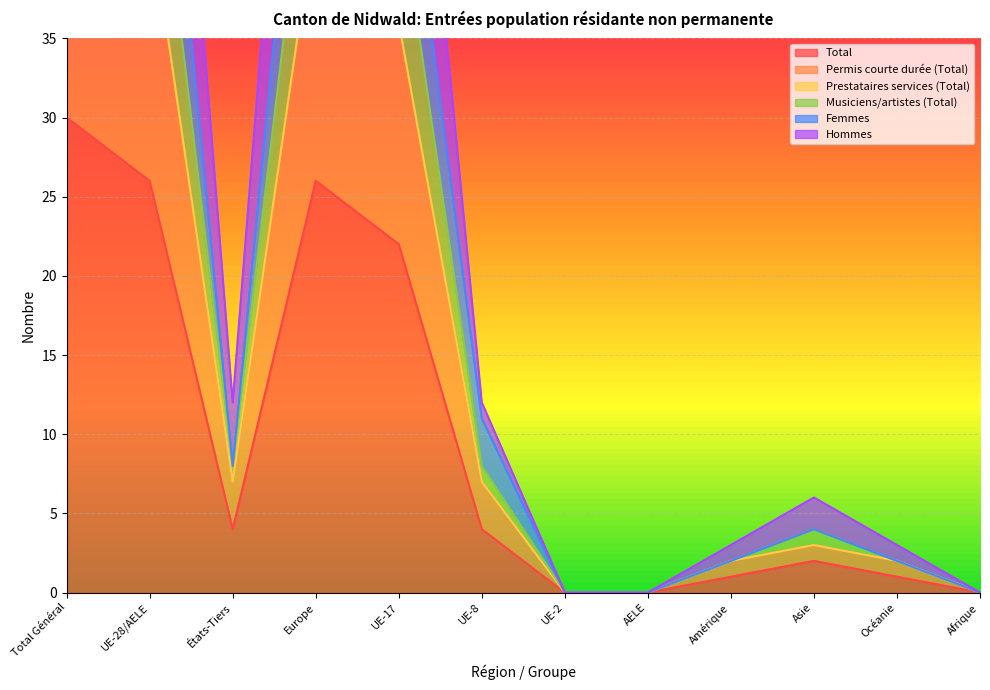

How many interior local valleys does the Musiciens/artistes (Total) series have?

1